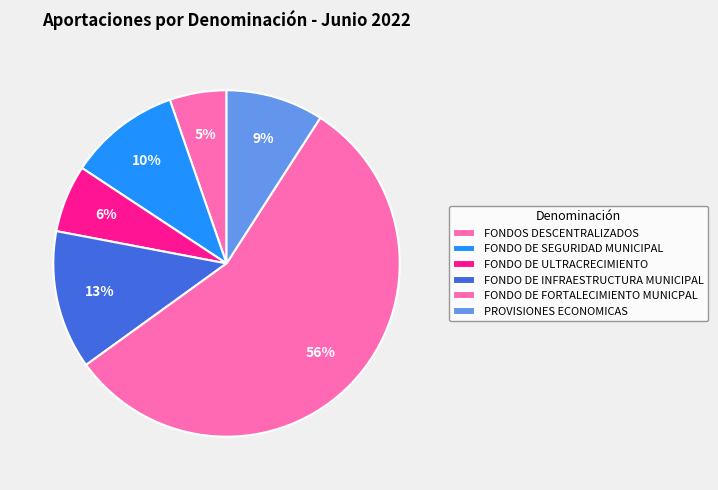

What percentage is the FONDO DE SEGURIDAD MUNICIPAL slice, to the nearest percent?

10%